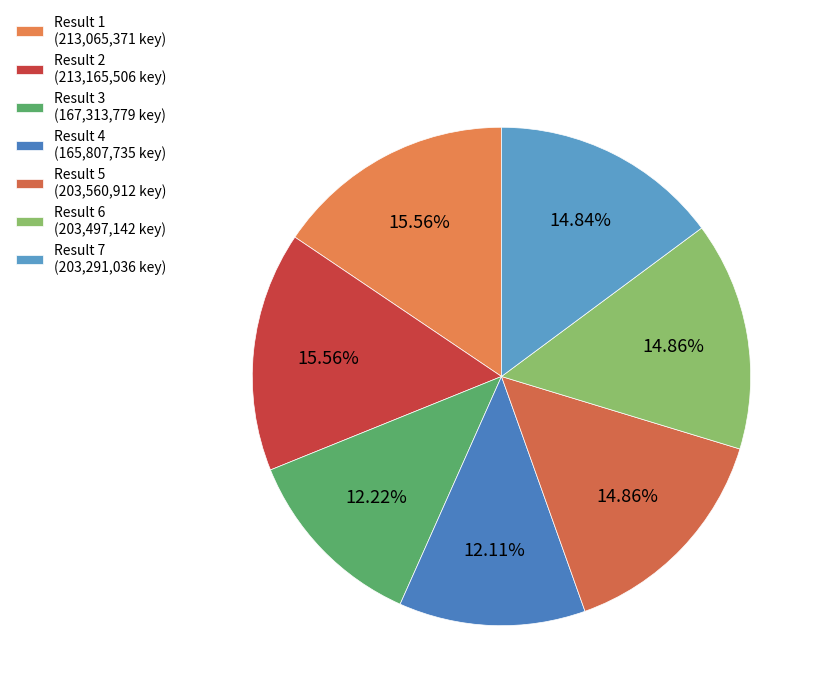

Which slice is the largest?

2